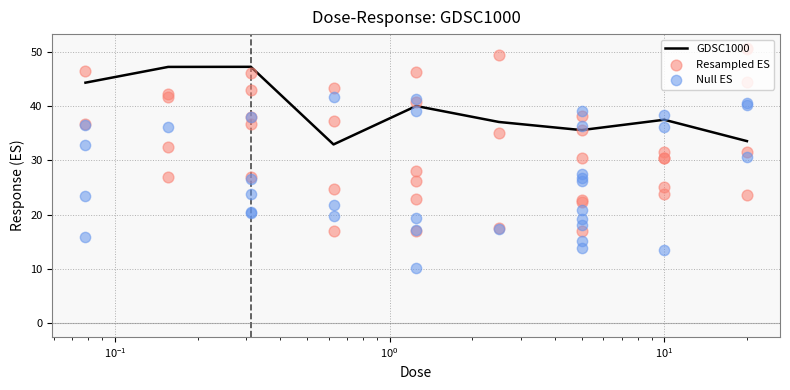

Which has a higher value, 0.3125 or 0.625?

0.3125